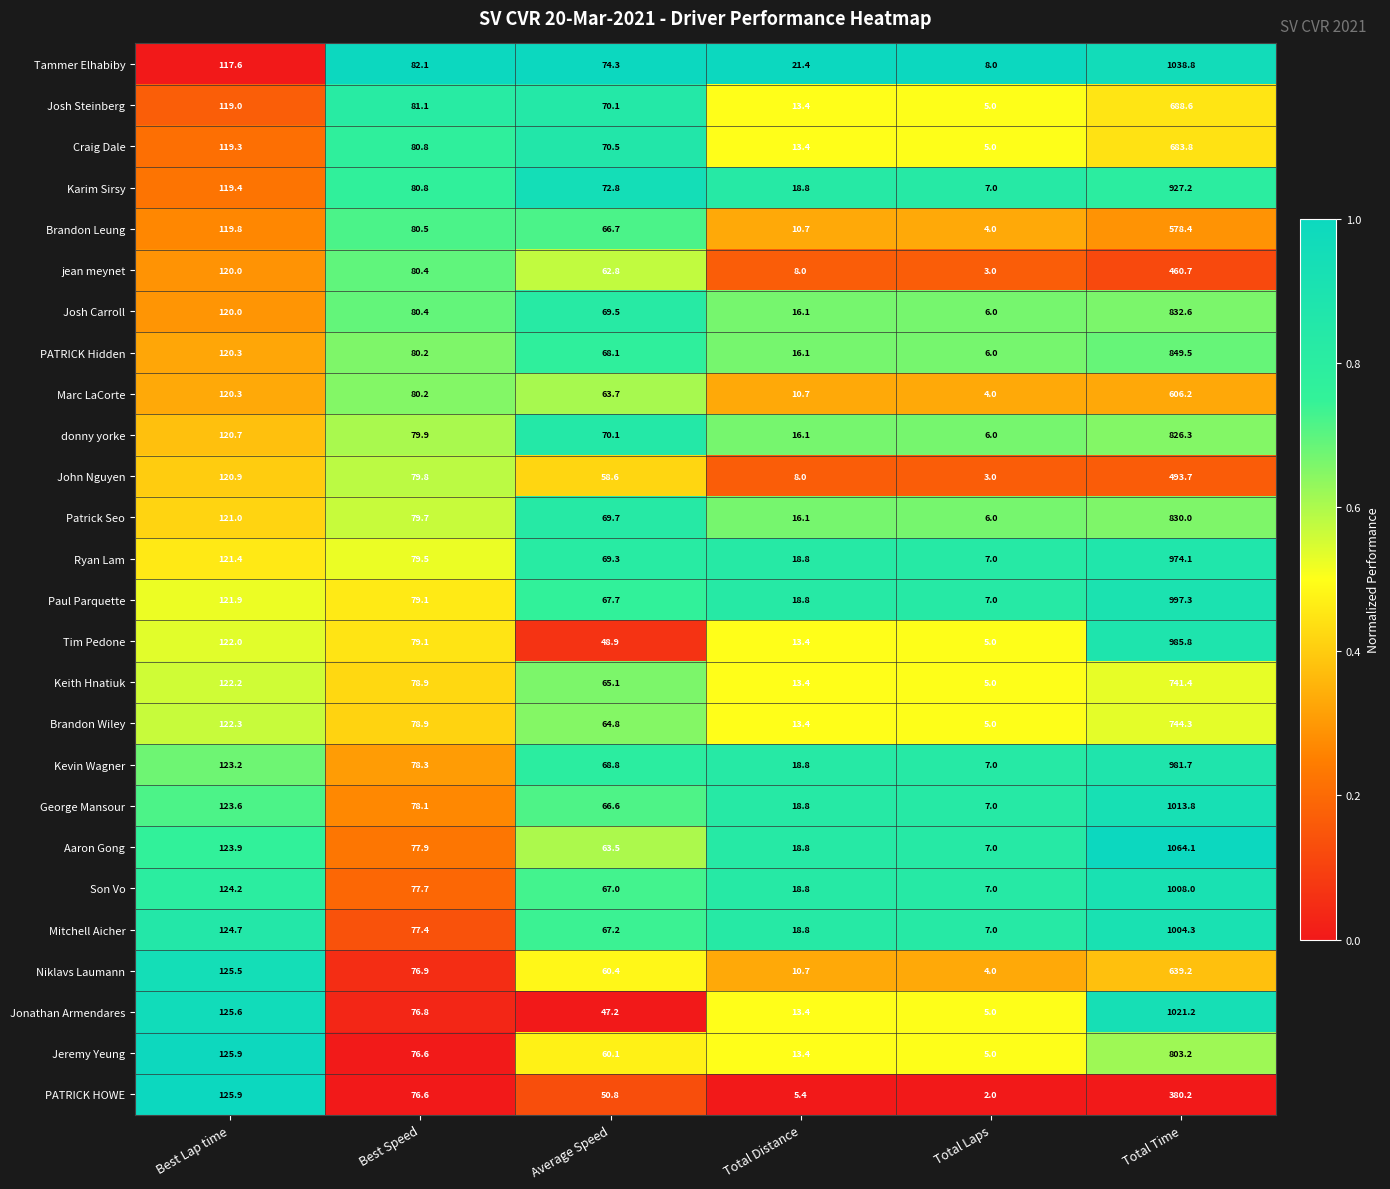

What is the difference between the maximum and minimum values in the Tammer Elhabiby series?

1030.8